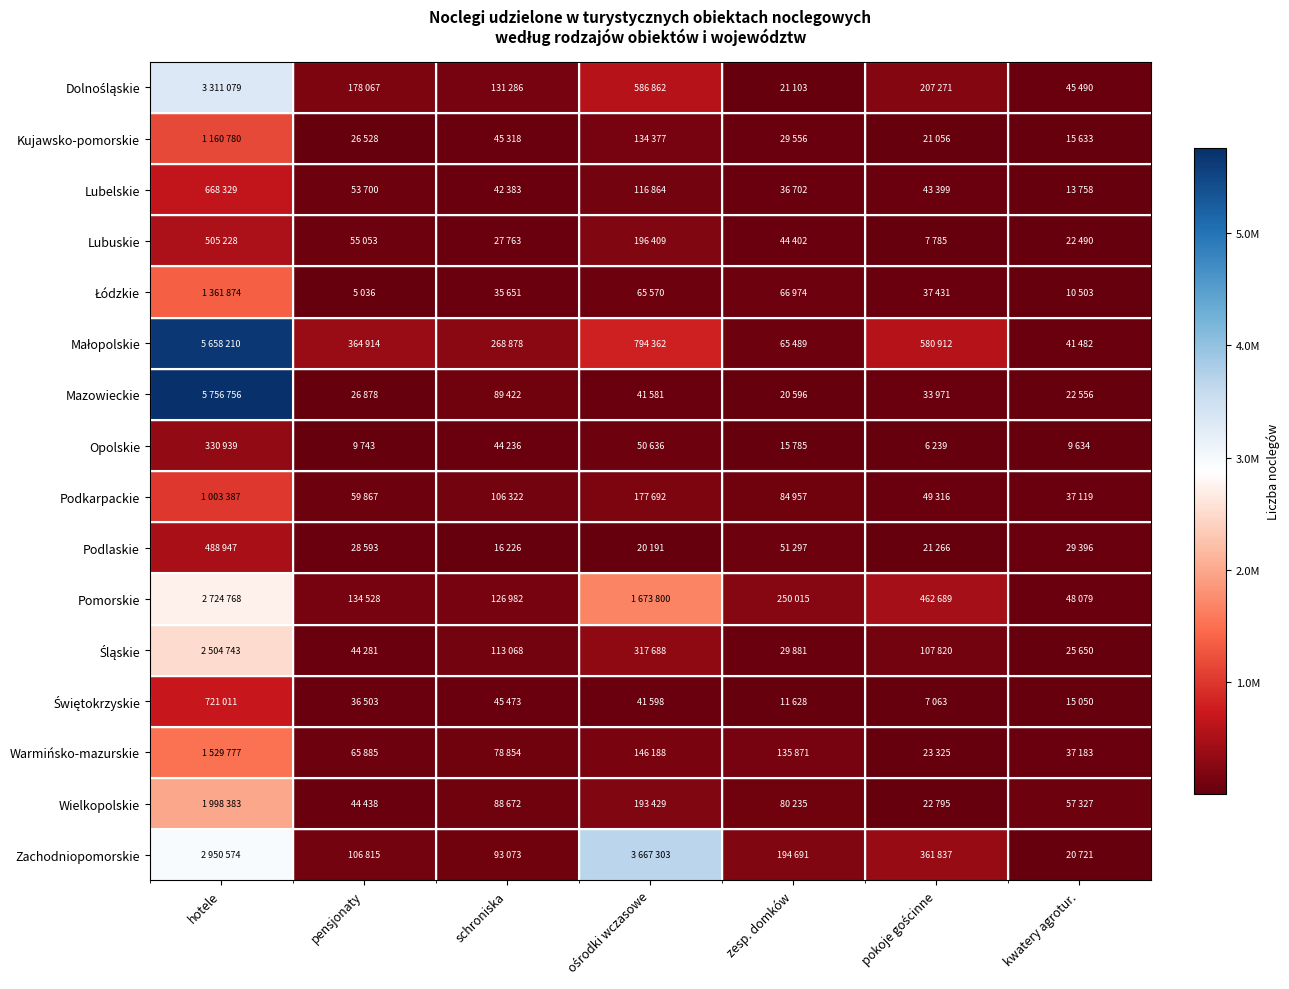

How many data points does each series have?

7